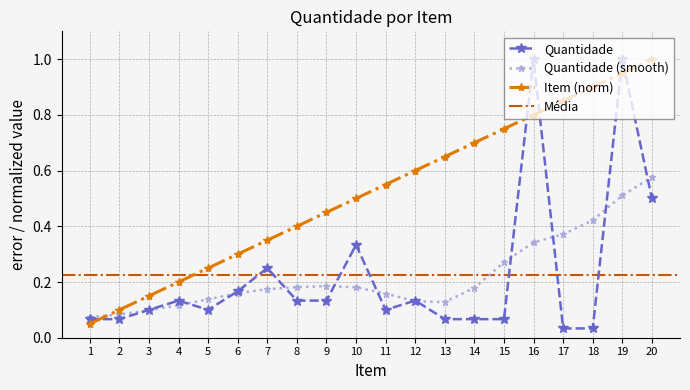

Which series has the widest spread of values?

Quantidade